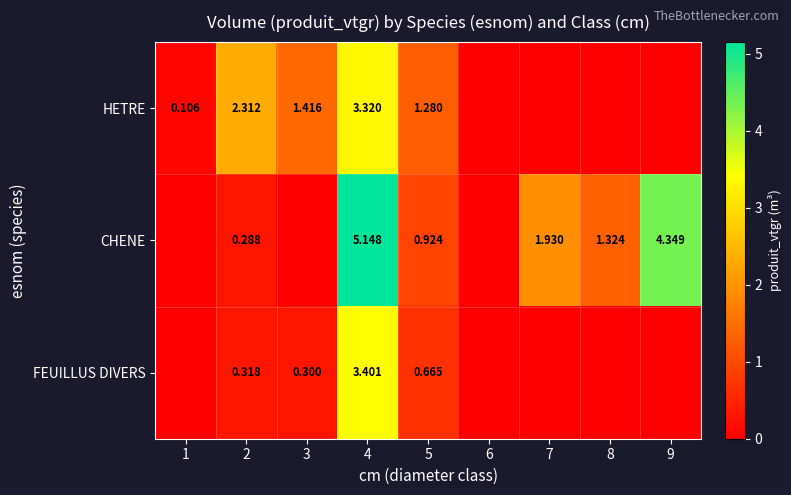

Rank the series at 2 from lowest to highest value.

CHENE, FEUILLUS DIVERS, HETRE